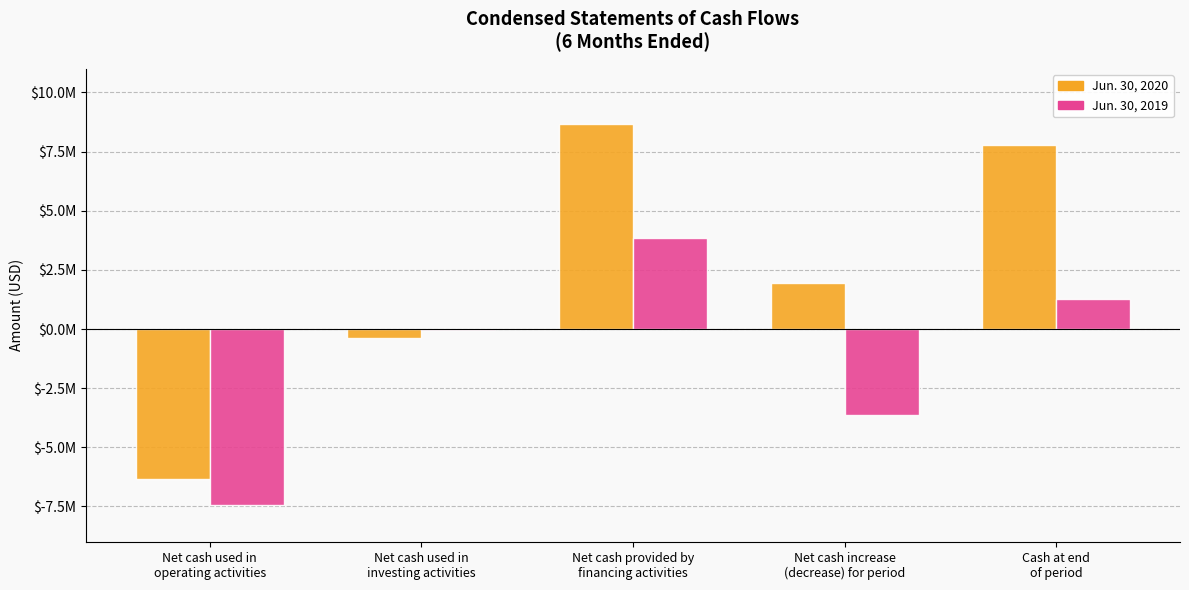

Rank the series by their average value, from highest to lowest.

Jun. 30, 2020, Jun. 30, 2019